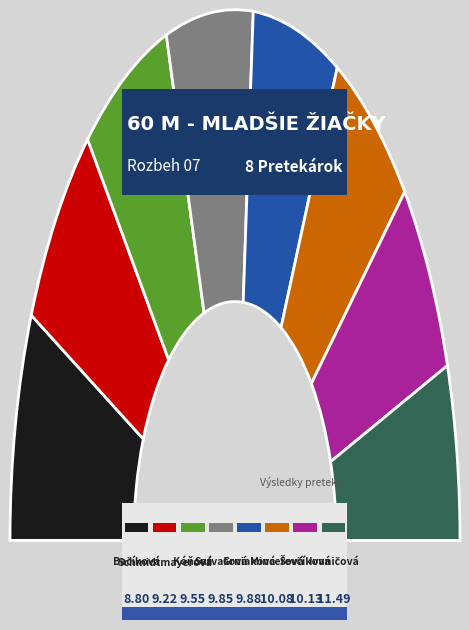

Which has a higher value, Ševčíková Sofia or Ivaničová Zoja?

Ivaničová Zoja